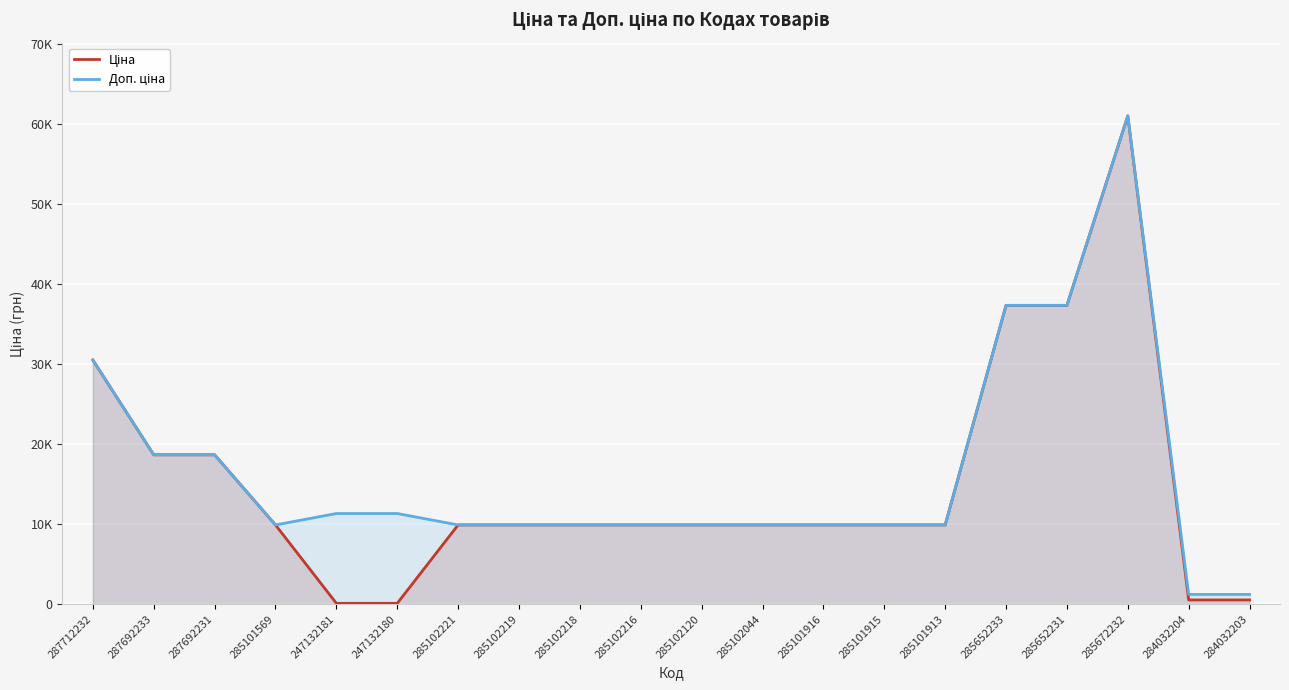

Rank the series by their maximum value, from lowest to highest.

Ціна, Доп. ціна